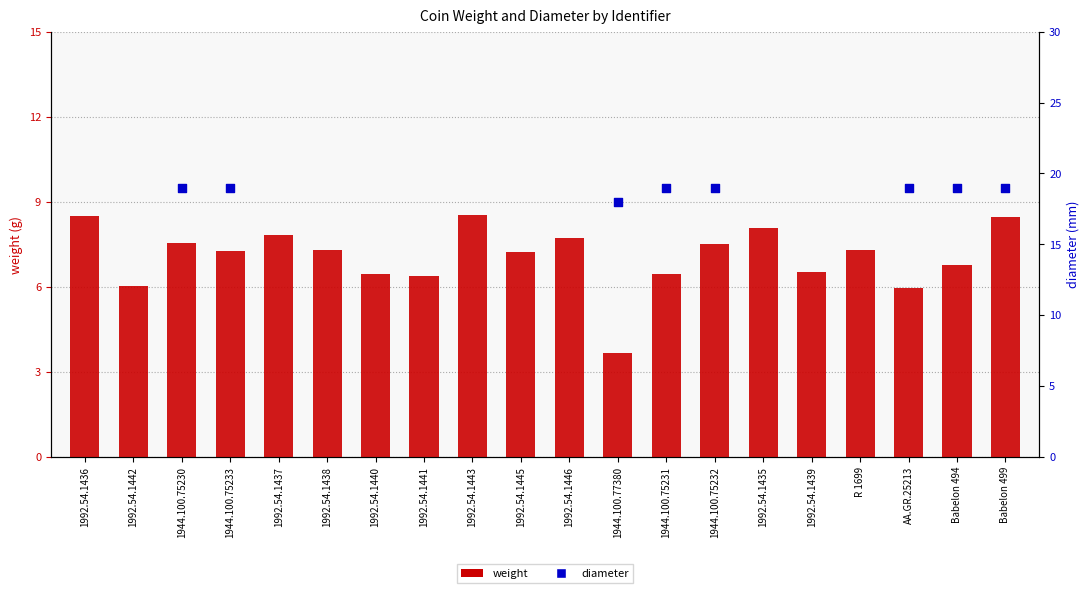

Which series reaches the minimum Y coordinate?

weight